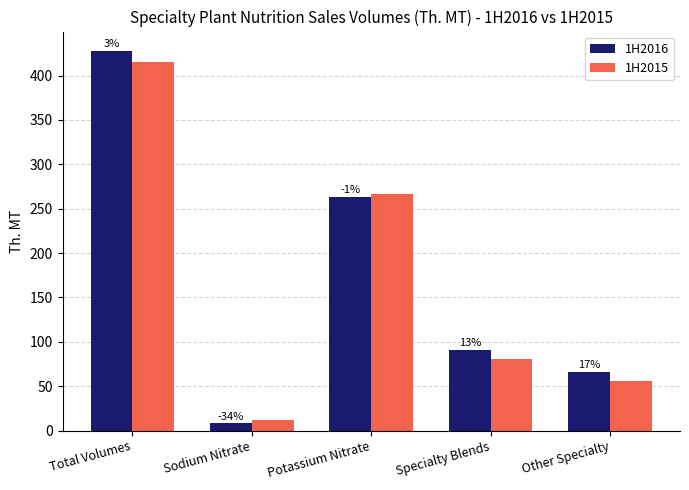

What are all the series names shown in the legend?

1H2016, 1H2015